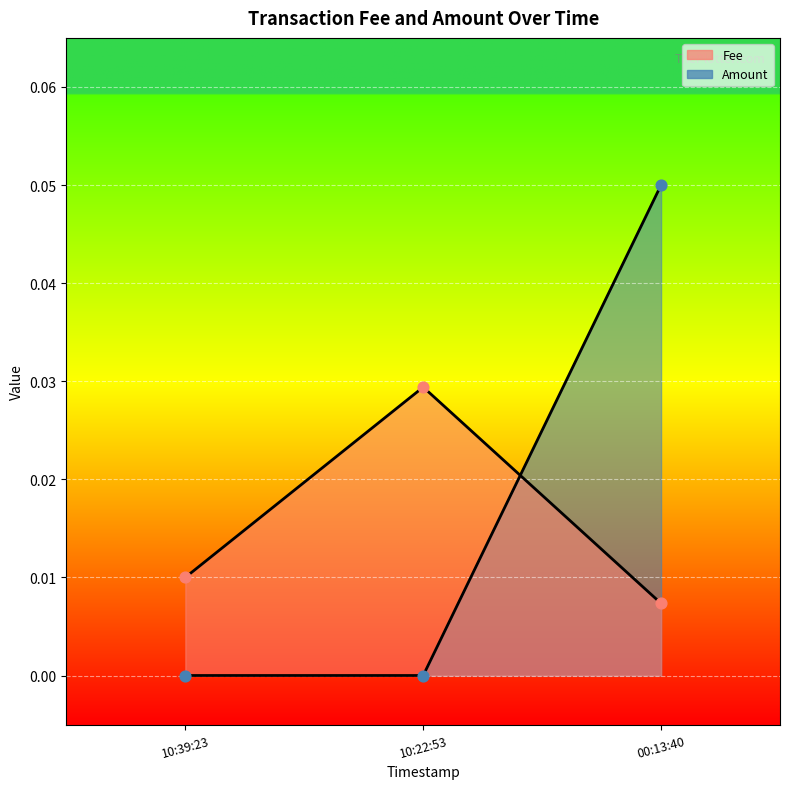

Is the value of Amount at 10:22:53 greater than the value of Fee at 00:13:40?

No